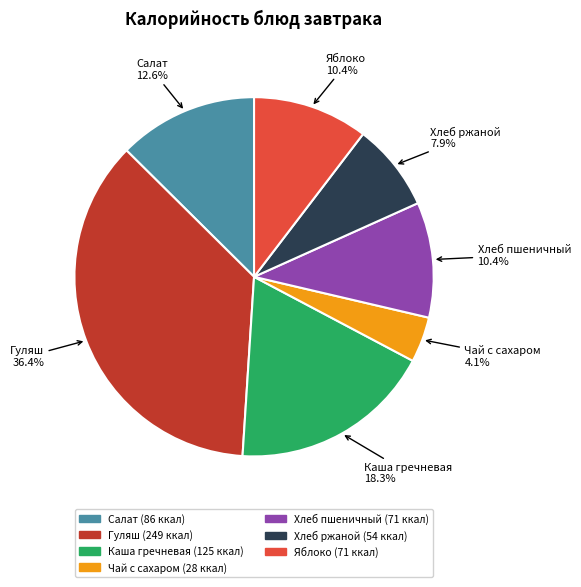

Is there any slice that represents more than half of the pie?

No